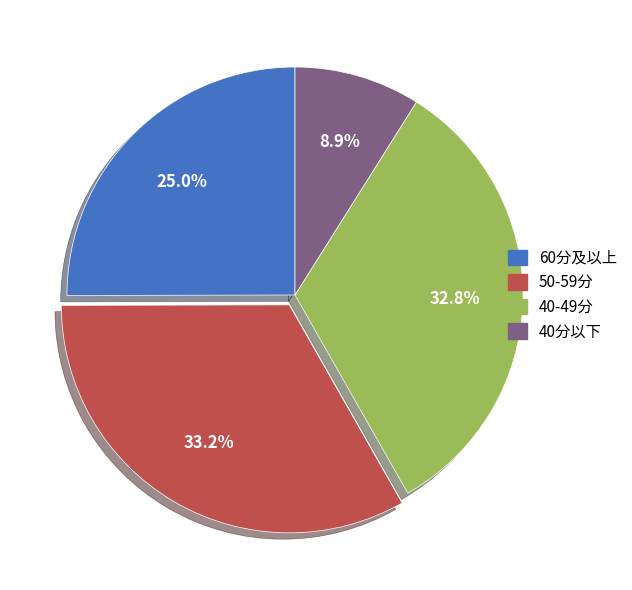

Combined, do 40-49分 and 50-59分 account for over 50%?

Yes